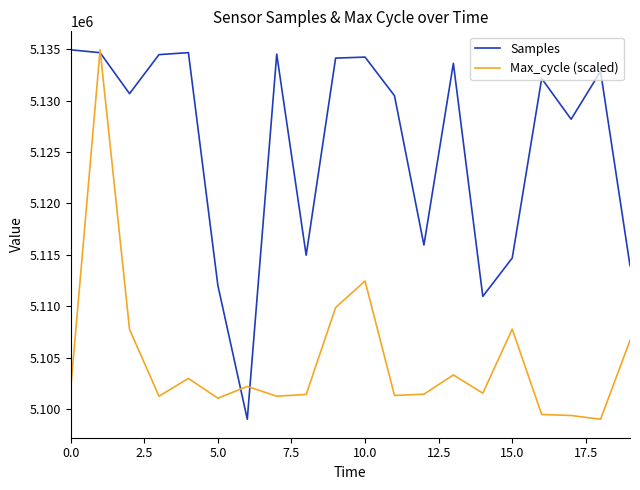

What is the highest value of the Max_cycle (scaled) series?

5134967.0